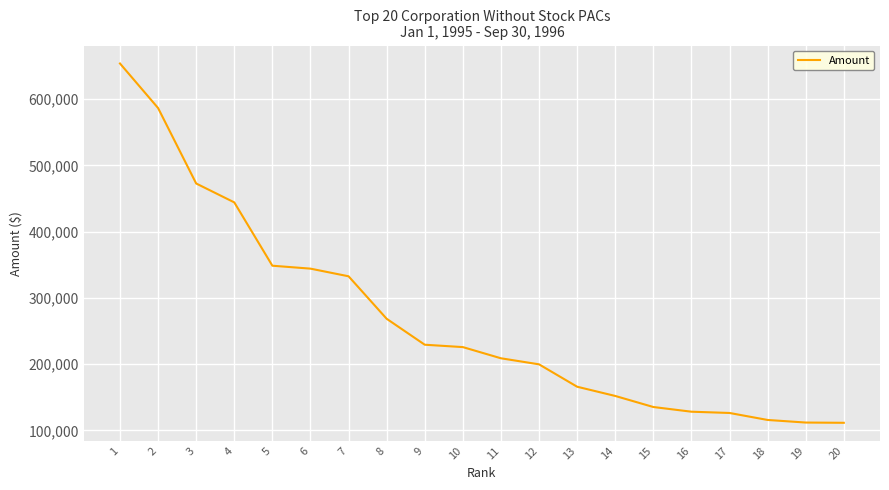

Does the chart display data point markers on the line(s)?

No